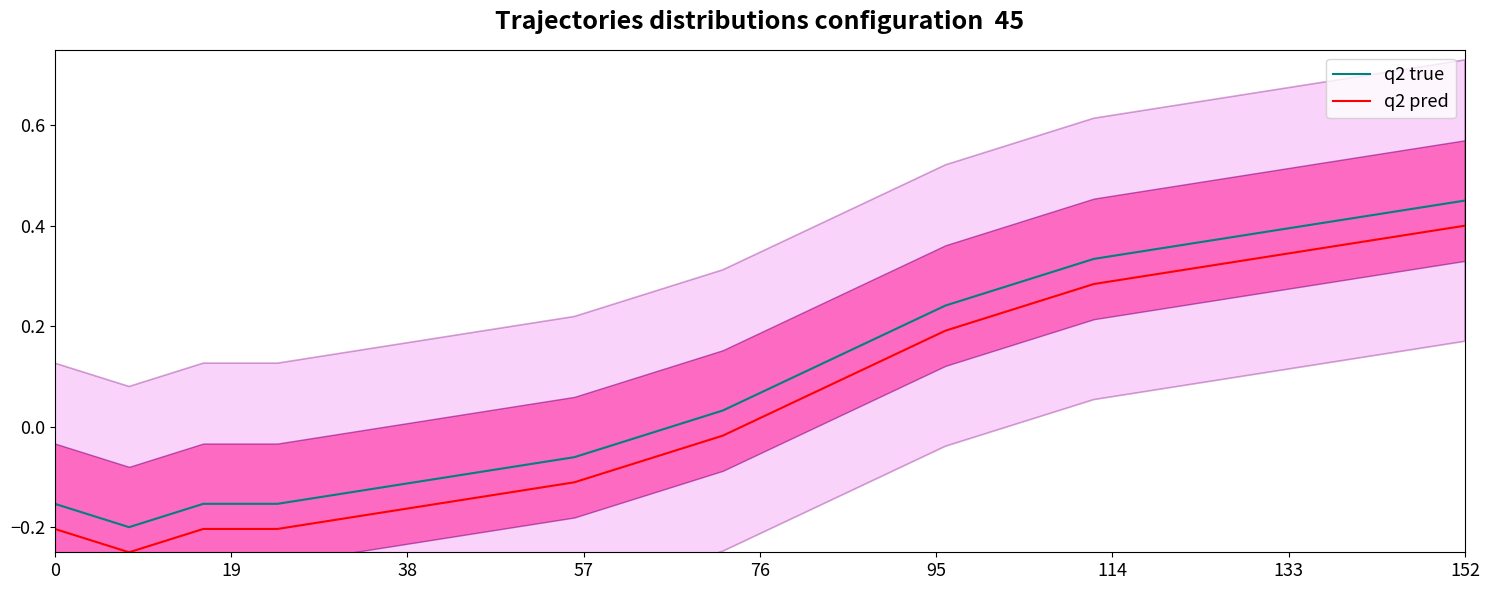

What is the minimum value shown in the chart?

-0.2